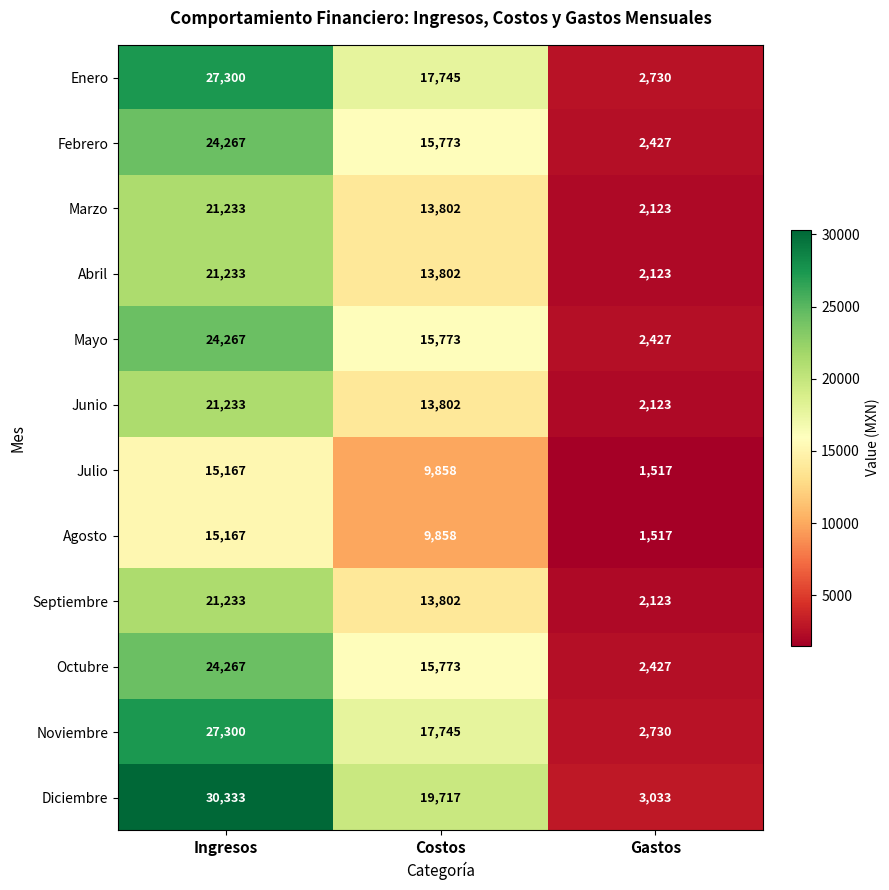

What is the approximate value of Noviembre at Ingresos?

27300